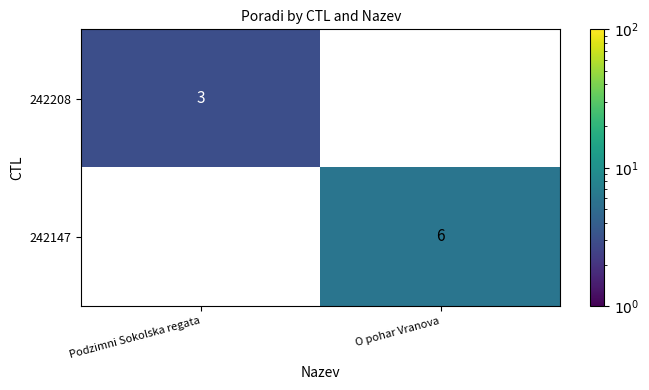

What is the total value across all series at Podzimni Sokolska regata?

3